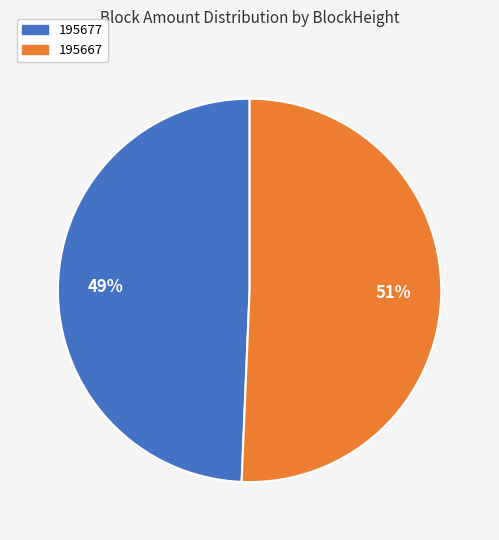

To the nearest percent, what portion does 195667 represent?

51%